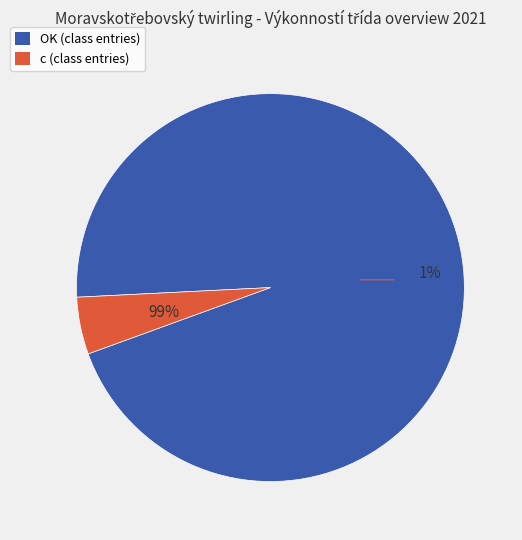

What is the majority slice?

OK